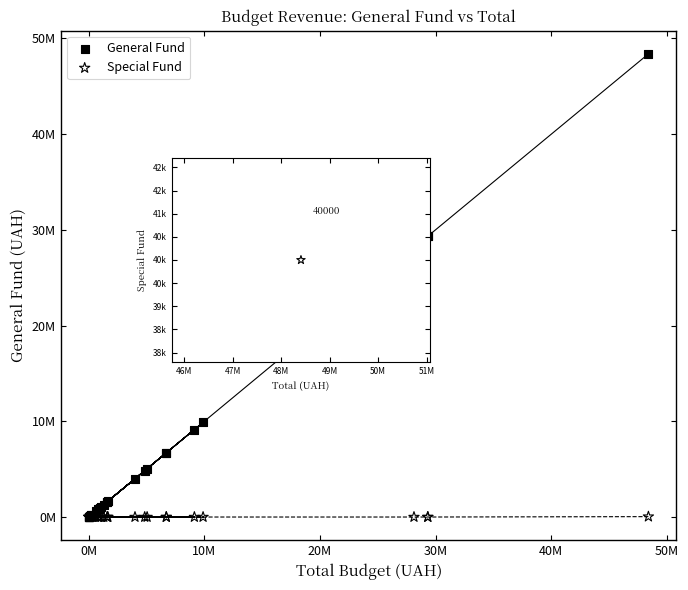

Which series reaches the maximum Y coordinate?

General Fund